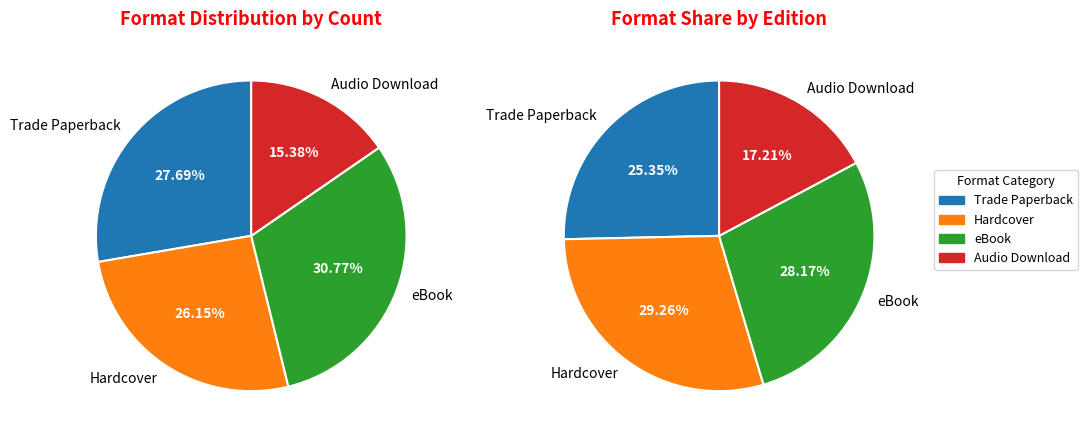

How many segments does this pie chart have?

4